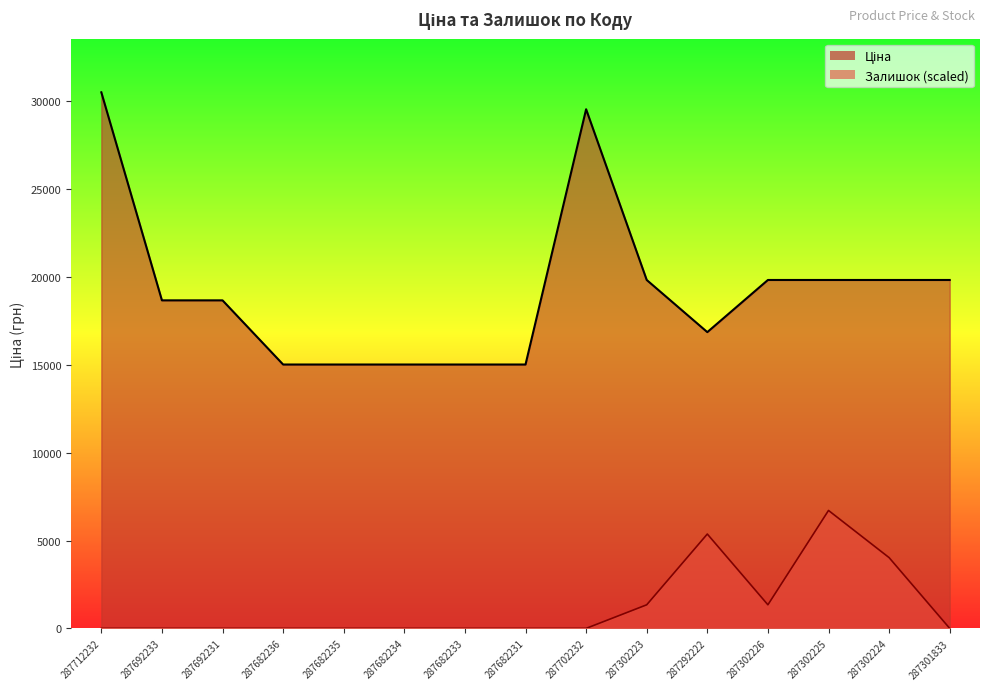

In Залишок, how many points are lower than both neighbors (excluding endpoints)?

1